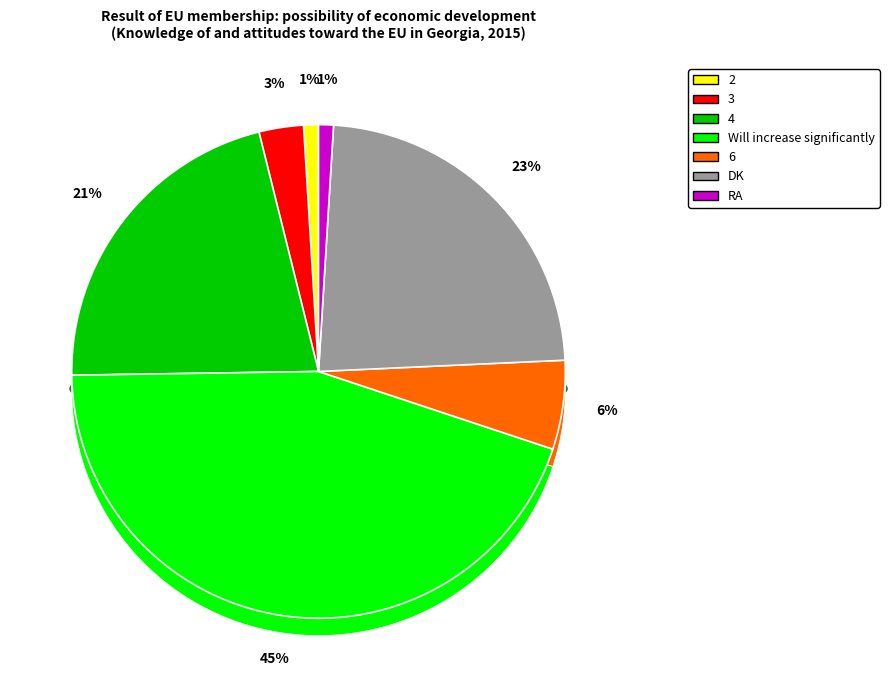

Is there any slice that represents more than half of the pie?

No